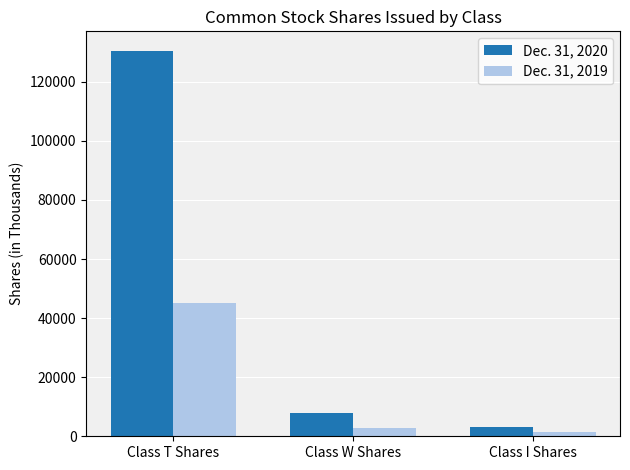

What is the total value across all series at Class T Shares?

175805